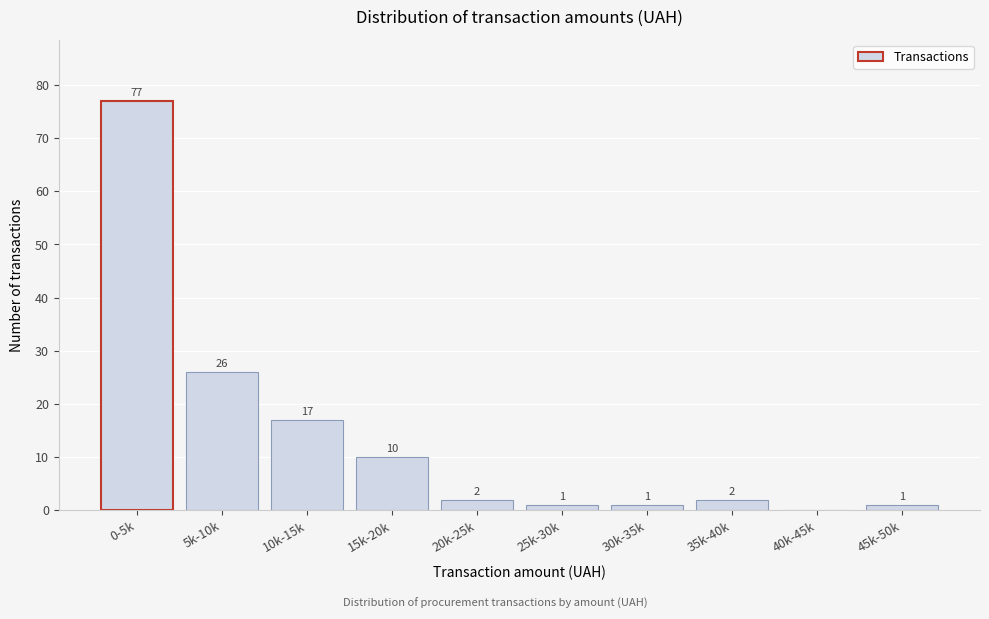

Reading left to right, extract all data points from this chart.

0-5k=77	5k-10k=26	10k-15k=17	15k-20k=10	20k-25k=2	25k-30k=1	30k-35k=1	35k-40k=2	40k-45k=0	45k-50k=1